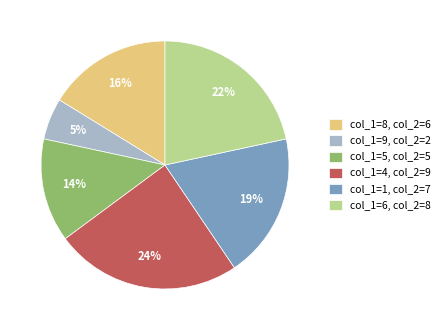

Which slice is the largest?

col_1=4